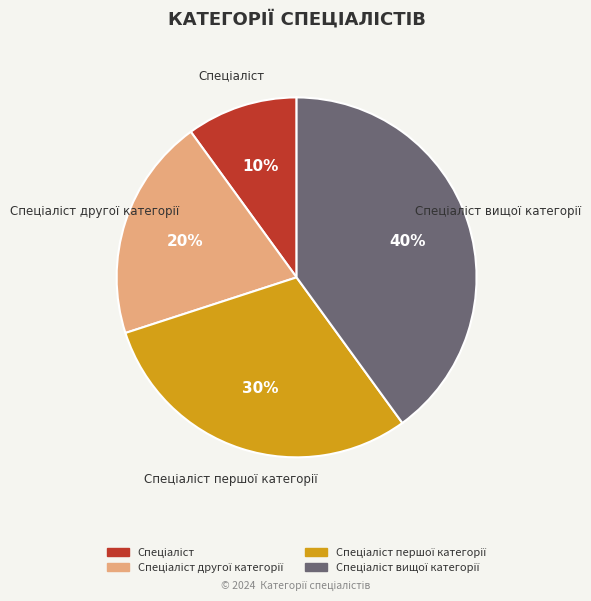

To the nearest percent, what is the average slice percentage?

25%